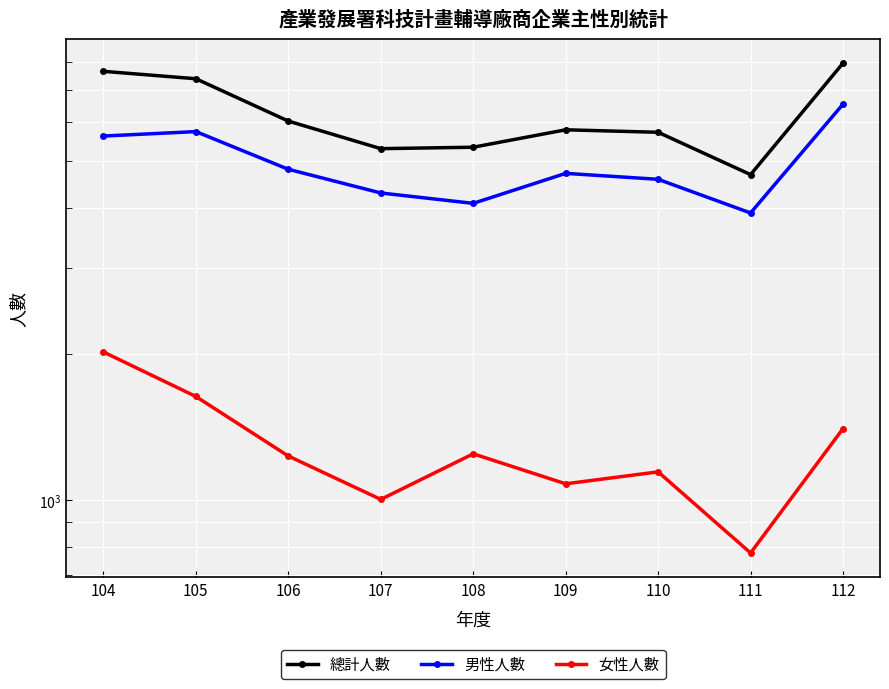

Which category has the highest value across all series?

112